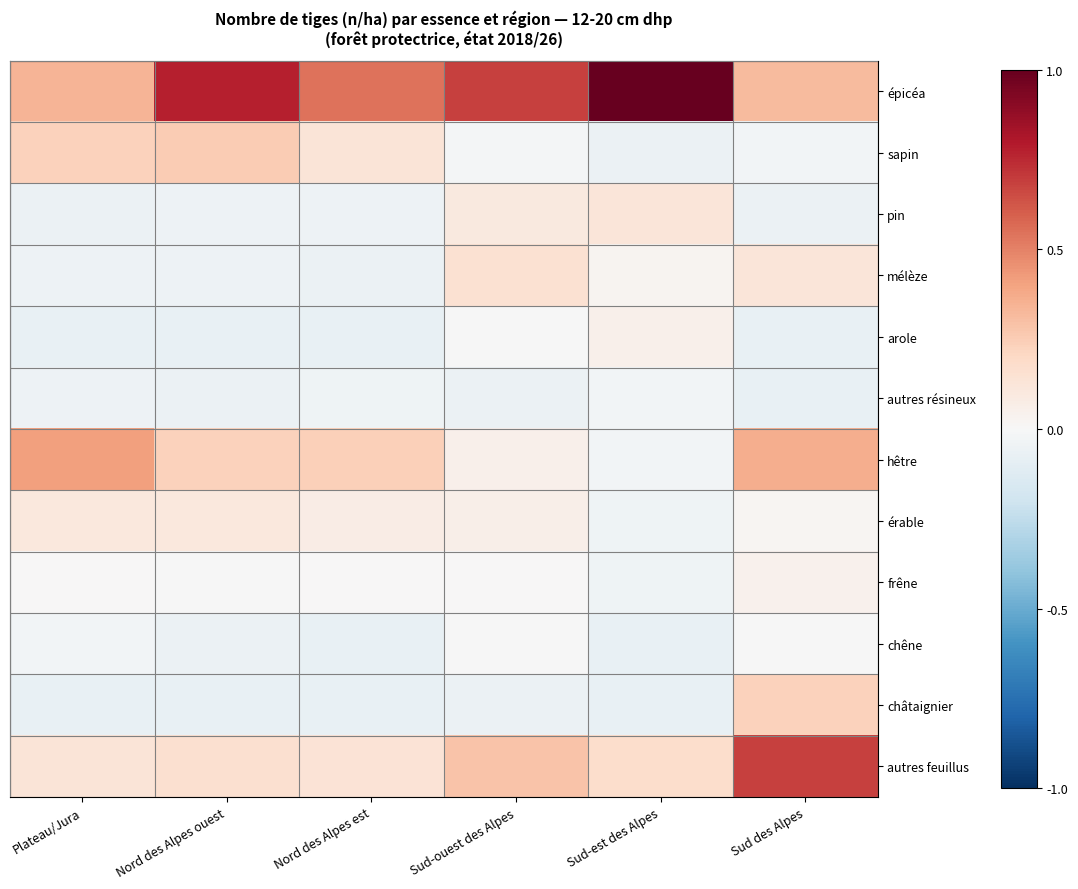

Between Sud-ouest des Alpes and Sud des Alpes, which series saw the biggest shift?

autres feuillus